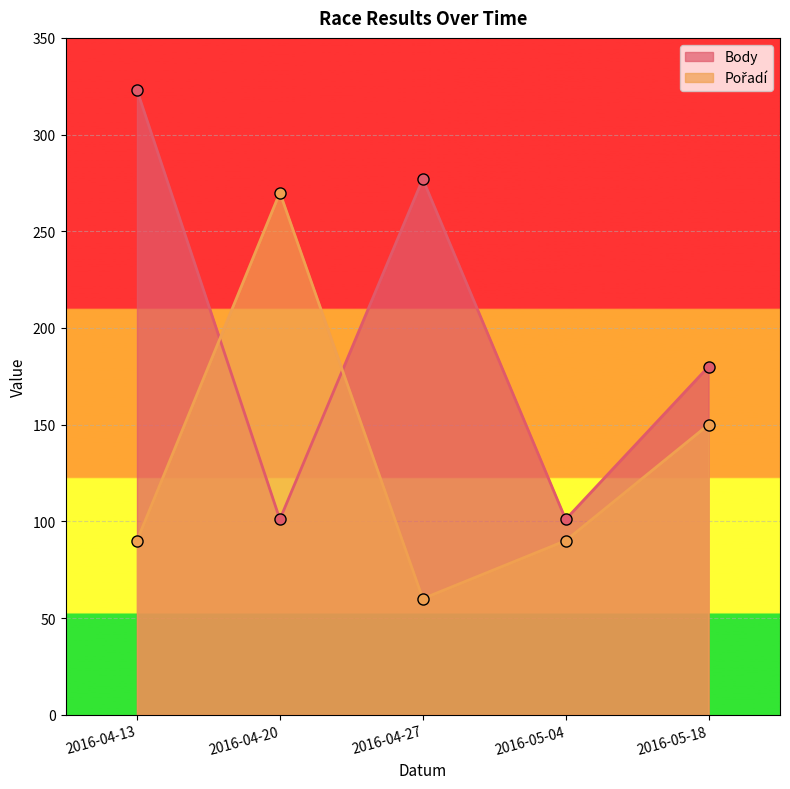

How many interior local peaks does the Body series have?

1